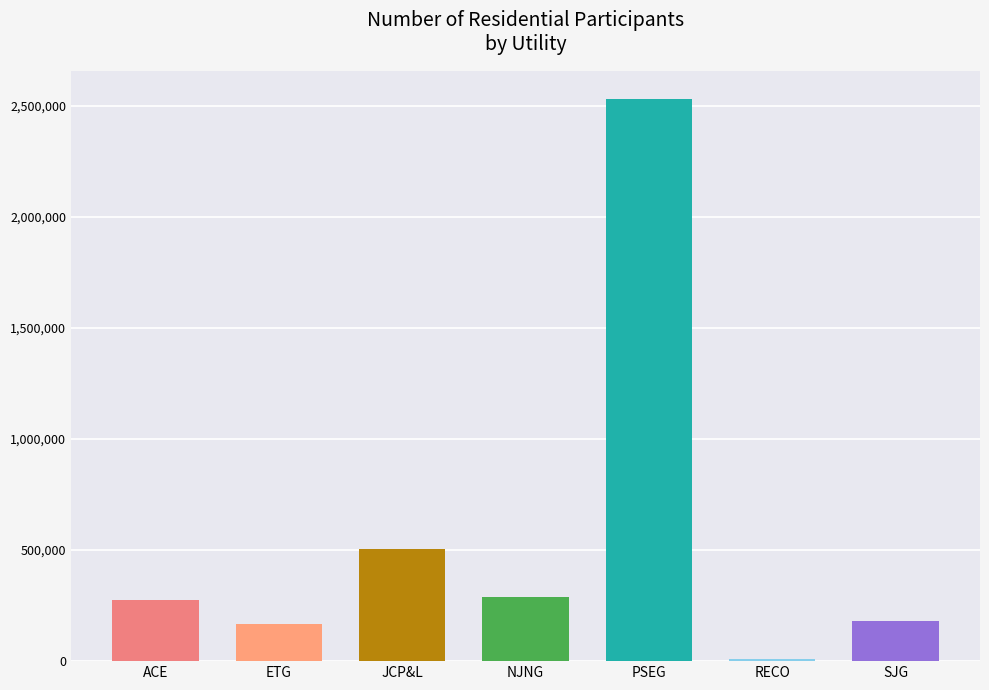

What is the difference between the highest and lowest values at RECO?

14029